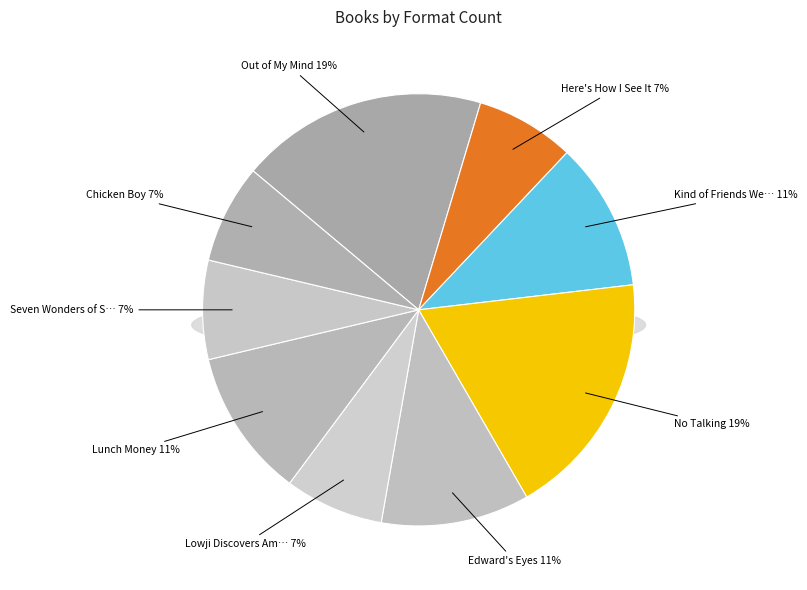

True or false: Kind of Friends We Used to Be accounts for 25% of the total.

False